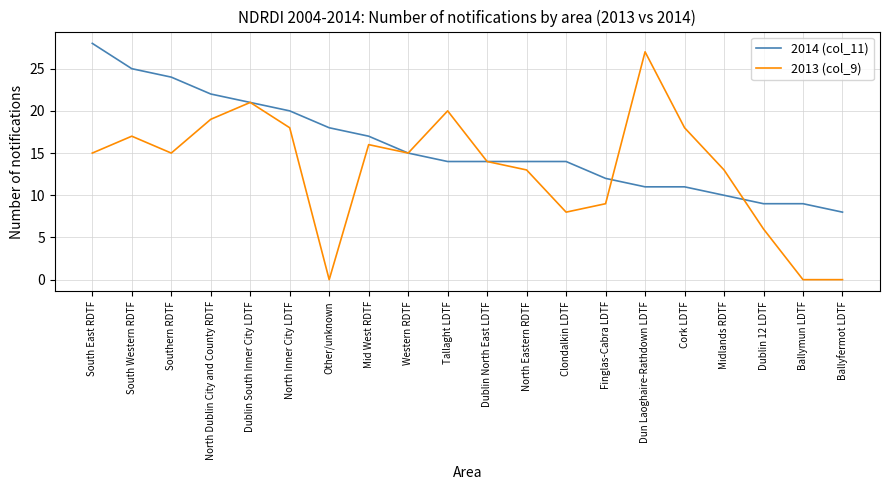

Between Southern RDTF and Mid West RDTF, which series saw the biggest shift?

2014 (col_11)